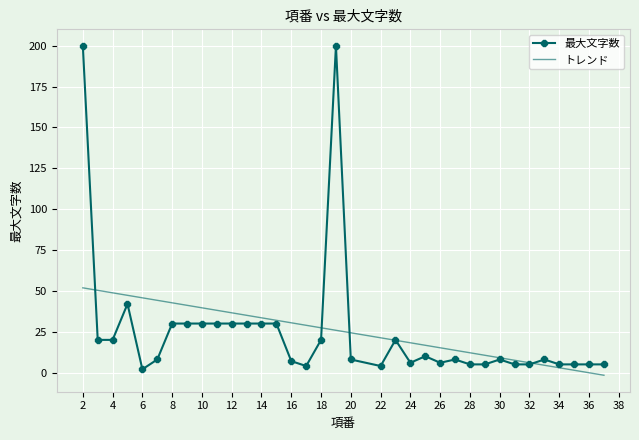

What is the highest value of the トレンド series?

51.9